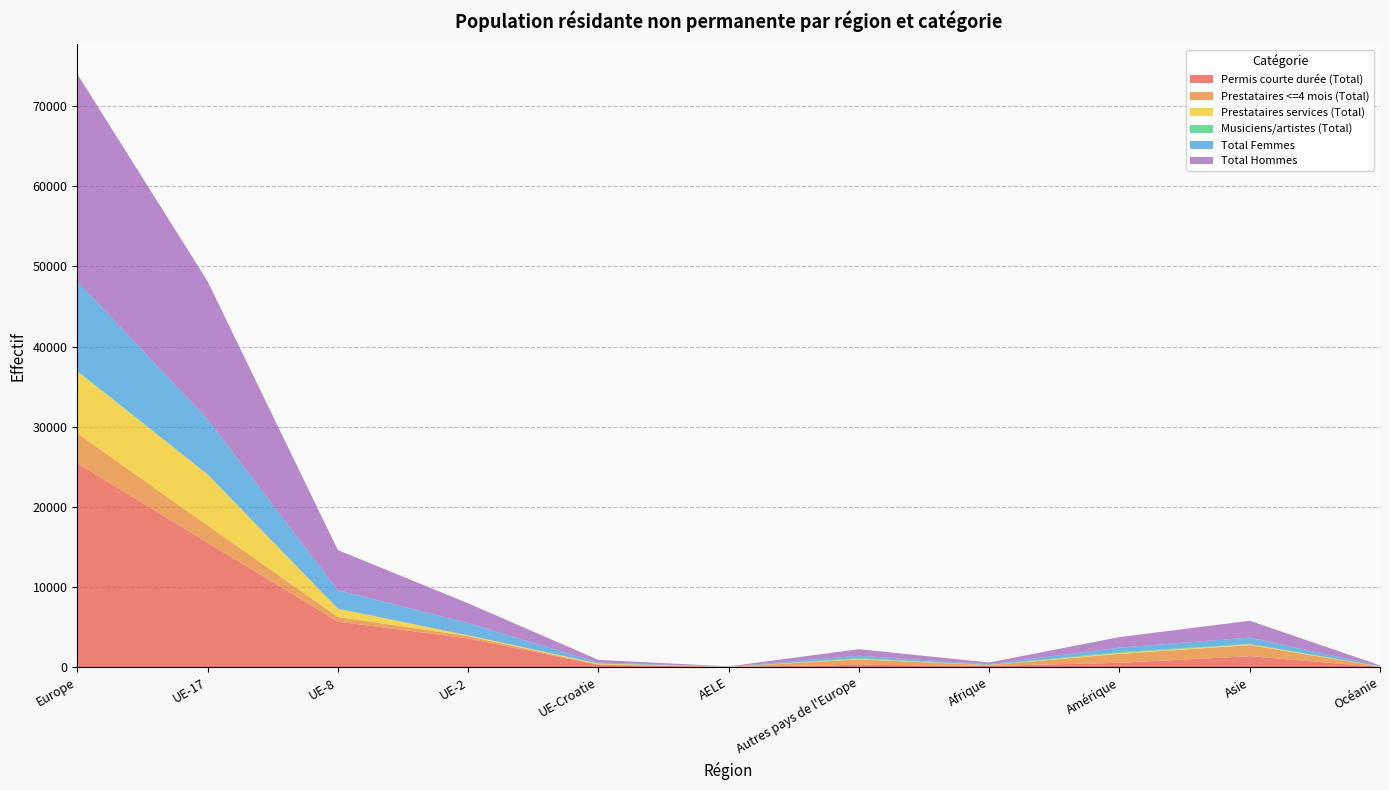

Reading right to left, transcribe all the data shown in this chart.

Permis courte durée (Total): 32	1373	545	165	309	34	302	3588	5691	15525	25449
Prestataires <=4 mois (Total): 51	1379	1115	92	662	6	42	291	573	2155	3729
Prestataires services (Total): 20	106	98	23	69	11	113	105	1037	6382	7717
Musiciens/artistes (Total): 12	39	120	13	84	0	0	1	9	13	107
Total Femmes: 43	801	563	75	299	23	115	1516	2308	6854	11115
Total Hommes: 72	2096	1315	218	825	28	342	2469	5002	17221	25887